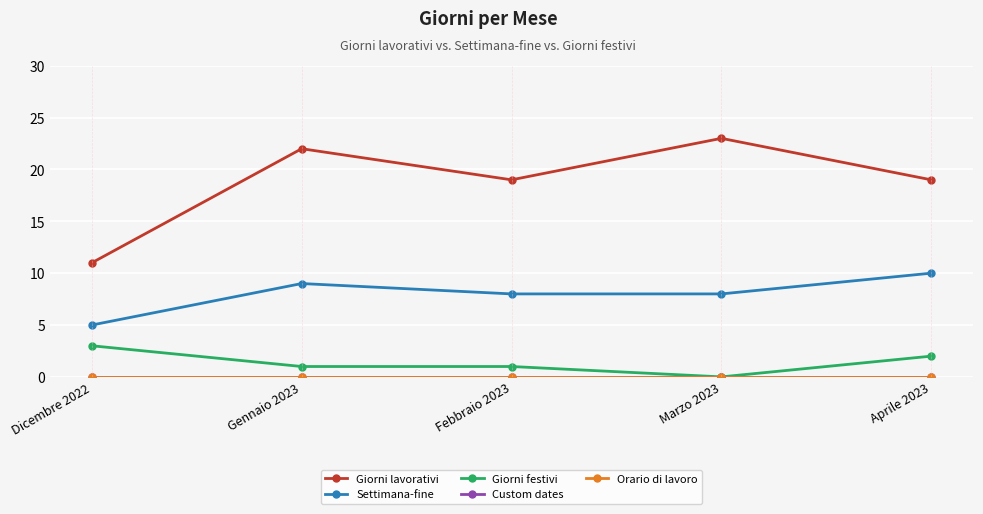

List the labels in order of Settimana-fine value, smallest first.

Dicembre 2022, Febbraio 2023, Marzo 2023, Gennaio 2023, Aprile 2023